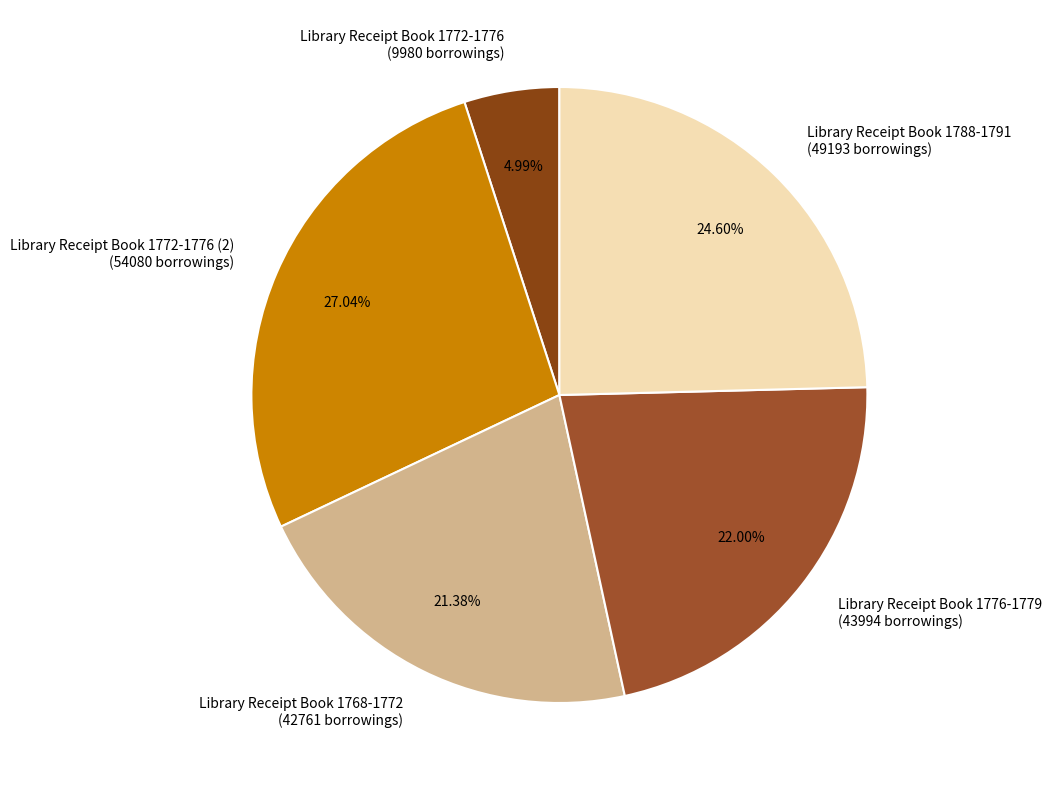

Is there a majority slice in this chart?

No